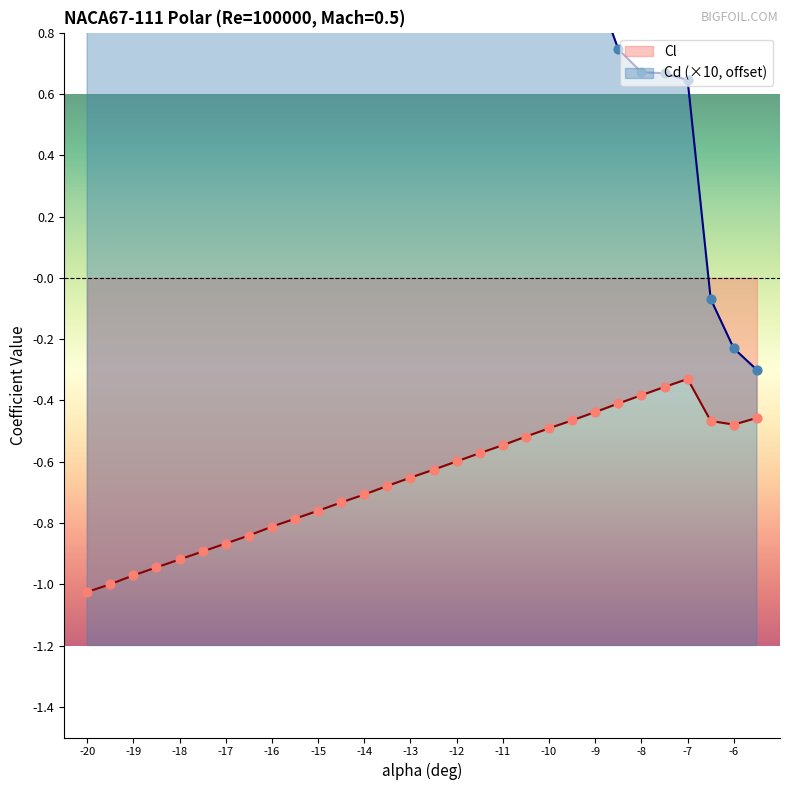

Which series reaches the maximum Y coordinate?

Cd